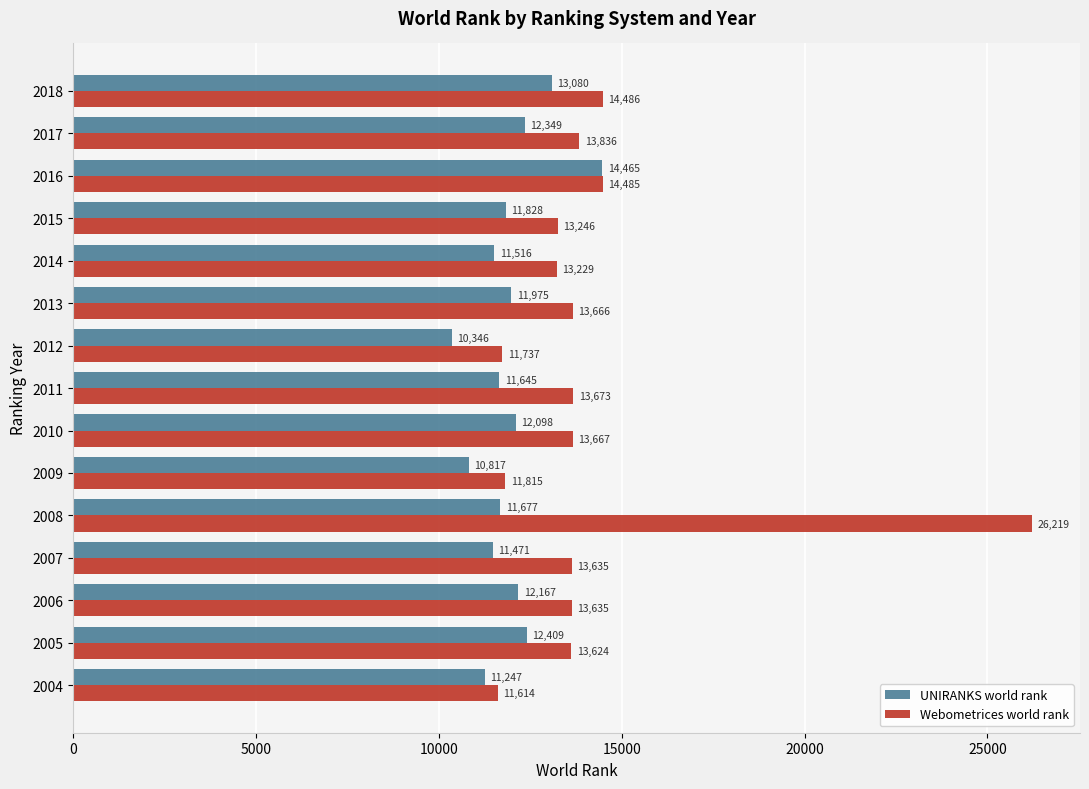

Is it true that Webometrices world rank equals 11614 at 2004?

True